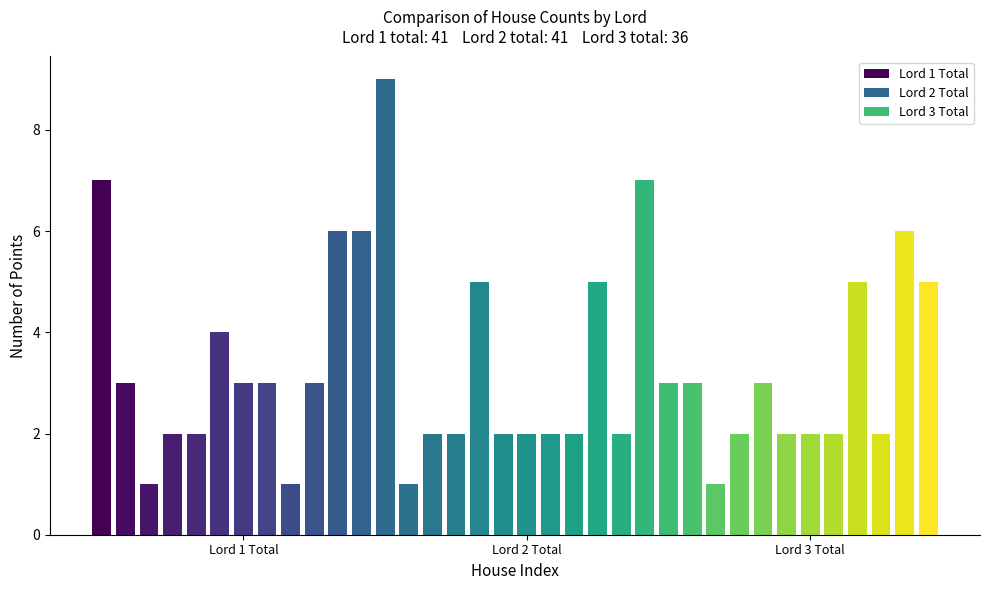

What is the maximum value for Lord 2 Total?

9